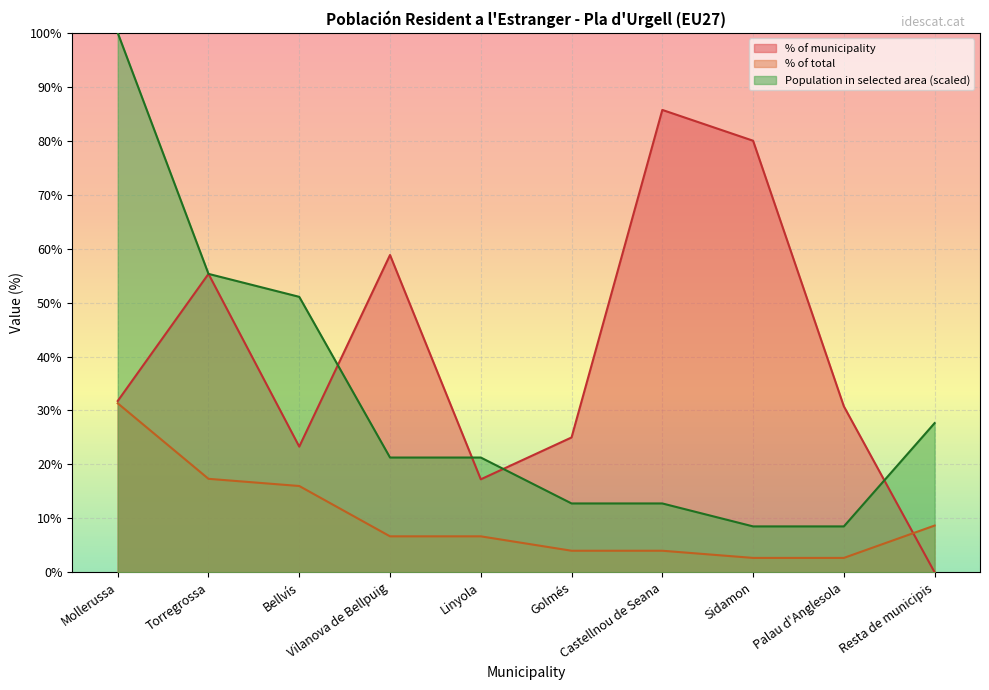

At how many categories does at least one series exceed 81?

2